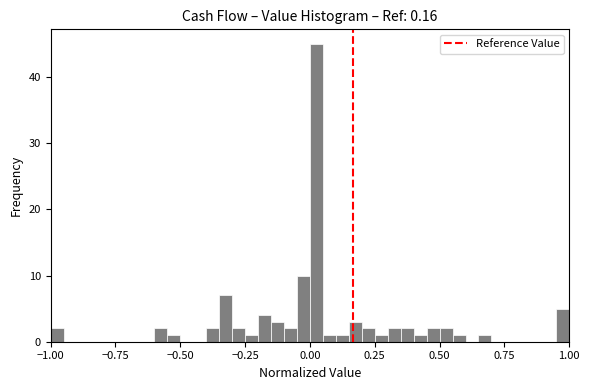

Read against the x-axis, roughly where is the centre of the tallest bar?

0.05